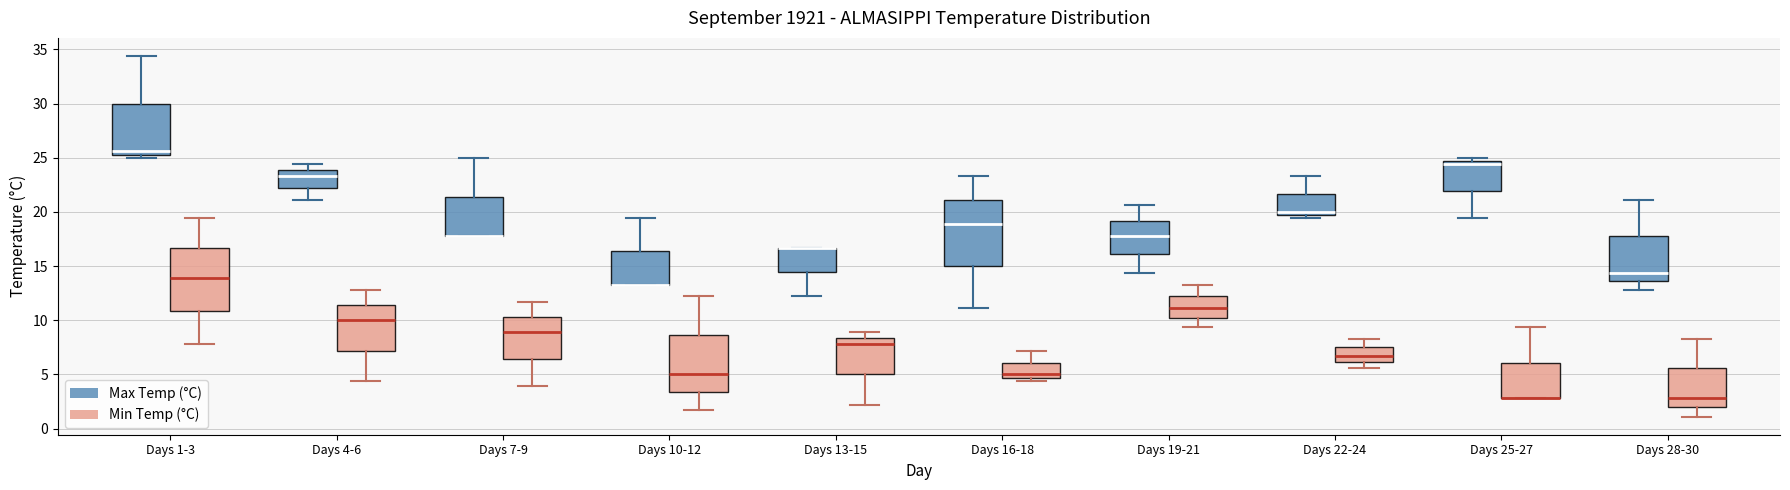

Reading left to right, transcribe this box plot: for each box, give where its median line is, the range the box spans, and where its two whiskers end, as read against the y-axis. The values are not printed on the chart, so give them approximately, as read against the axis.

Days 1-3 (Max Temp (°C)): median 25.5 (just above the box's lower edge), box 25.5 to 30.0, whiskers 25.0 to 34.5
Days 1-3 (Min Temp (°C)): median 14.0, box 11.0 to 16.5, whiskers 8.0 to 19.5
Days 4-6 (Max Temp (°C)): median 23.5, box 22.0 to 24.0, whiskers 21.0 to 24.5
Days 4-6 (Min Temp (°C)): median 10.0, box 7.0 to 11.5, whiskers 4.5 to 13.0
Days 7-9 (Max Temp (°C)): median 18.0 (drawn on the box's lower edge), box 18.0 to 21.5, whiskers 18.0 to 25.0
Days 7-9 (Min Temp (°C)): median 9.0, box 6.5 to 10.5, whiskers 4.0 to 11.5
Days 10-12 (Max Temp (°C)): median 13.5 (drawn on the box's lower edge), box 13.5 to 16.5, whiskers 13.5 to 19.5
Days 10-12 (Min Temp (°C)): median 5.0, box 3.5 to 8.5, whiskers 1.5 to 12.0
Days 13-15 (Max Temp (°C)): median 16.5 (drawn on the box's upper edge), box 14.5 to 16.5, whiskers 12.0 to 16.5
Days 13-15 (Min Temp (°C)): median 8.0, box 5.0 to 8.5, whiskers 2.0 to 9.0
Days 16-18 (Max Temp (°C)): median 19.0, box 15.0 to 21.0, whiskers 11.0 to 23.5
Days 16-18 (Min Temp (°C)): median 5.0, box 4.5 to 6.0, whiskers 4.5 (just below the box's lower edge) to 7.0
Days 19-21 (Max Temp (°C)): median 18.0, box 16.0 to 19.0, whiskers 14.5 to 20.5
Days 19-21 (Min Temp (°C)): median 11.0, box 10.5 to 12.0, whiskers 9.5 to 13.5
Days 22-24 (Max Temp (°C)): median 20.0, box 19.5 to 21.5, whiskers 19.5 (just below the box's lower edge) to 23.5
Days 22-24 (Min Temp (°C)): median 6.5, box 6.0 to 7.5, whiskers 5.5 to 8.5
Days 25-27 (Max Temp (°C)): median 24.5 (just below the box's upper edge), box 22.0 to 24.5, whiskers 19.5 to 25.0
Days 25-27 (Min Temp (°C)): median 3.0 (drawn on the box's lower edge), box 3.0 to 6.0, whiskers 3.0 to 9.5
Days 28-30 (Max Temp (°C)): median 14.5, box 13.5 to 18.0, whiskers 13.0 to 21.0
Days 28-30 (Min Temp (°C)): median 3.0, box 2.0 to 5.5, whiskers 1.0 to 8.5